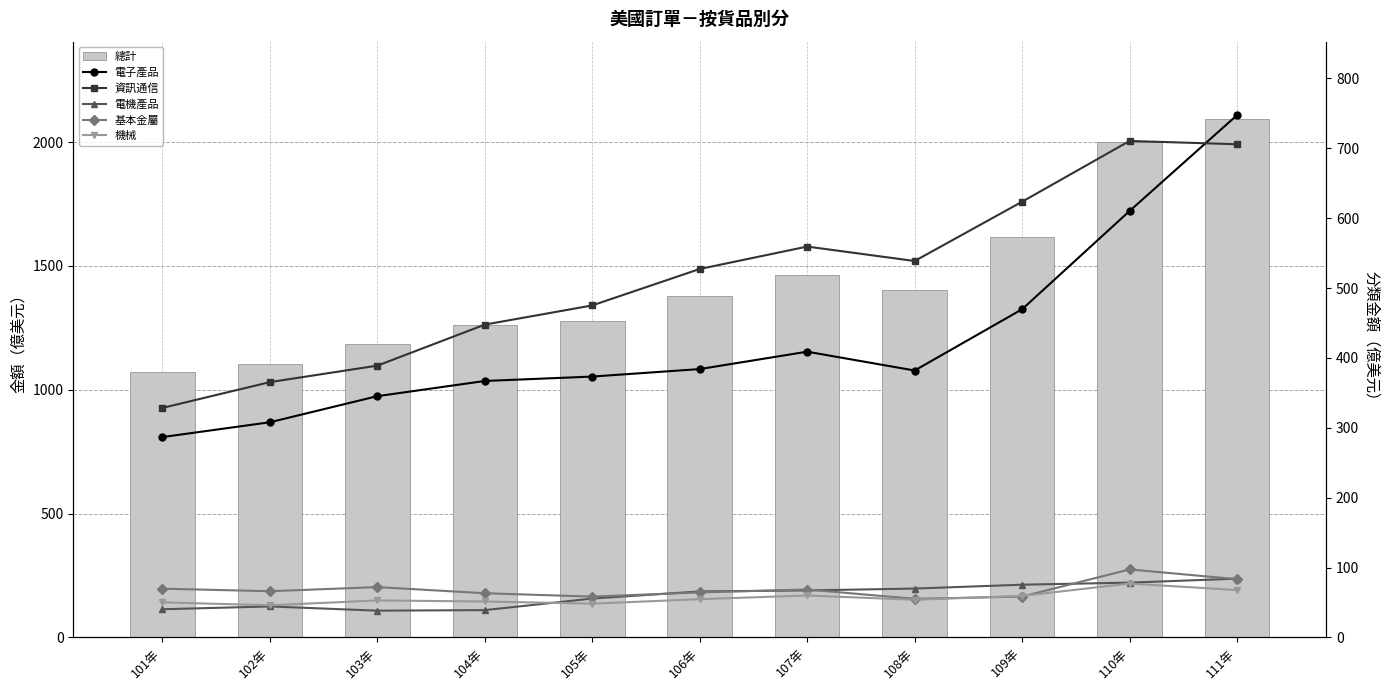

How many data points does each series have?

11